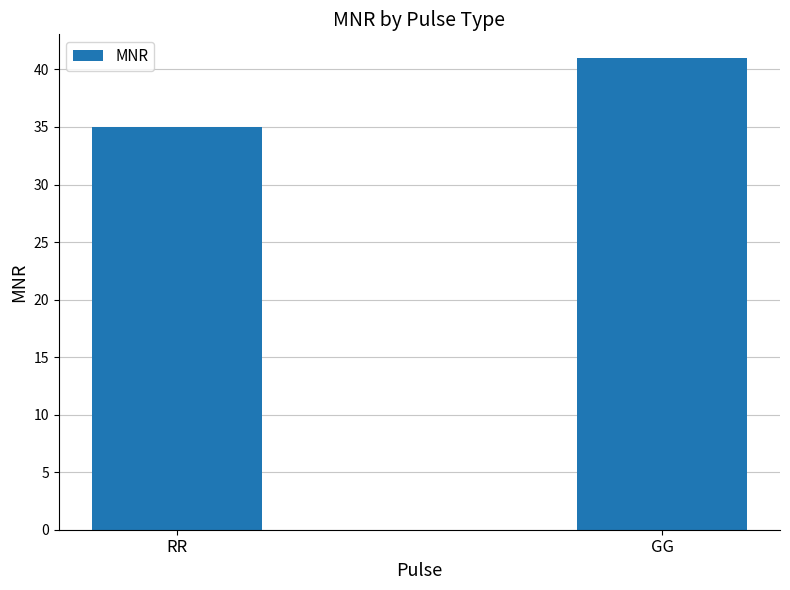

The chart shows a value of 56 at RR. True or false?

False